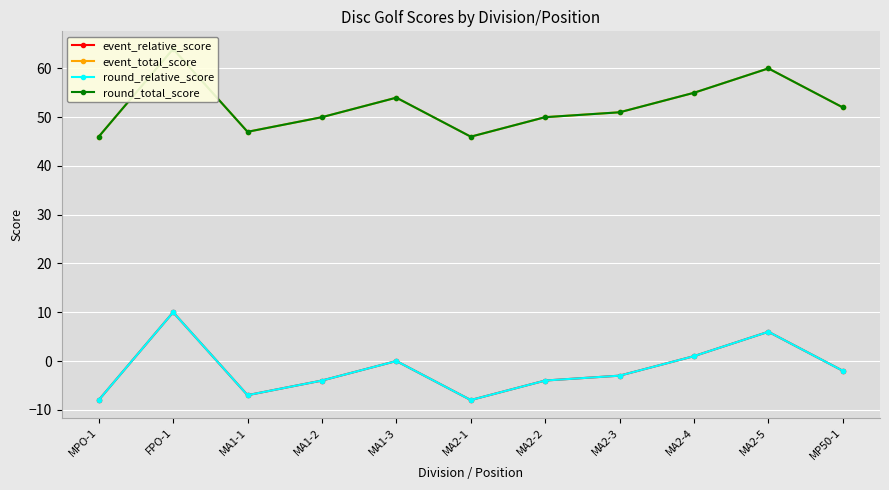

Reading left to right, what are all the values shown in this chart?

event_relative_score: -8	10	-7	-4	0	-8	-4	-3	1	6	-2
event_total_score: 46	64	47	50	54	46	50	51	55	60	52
round_relative_score: -8	10	-7	-4	0	-8	-4	-3	1	6	-2
round_total_score: 46	64	47	50	54	46	50	51	55	60	52